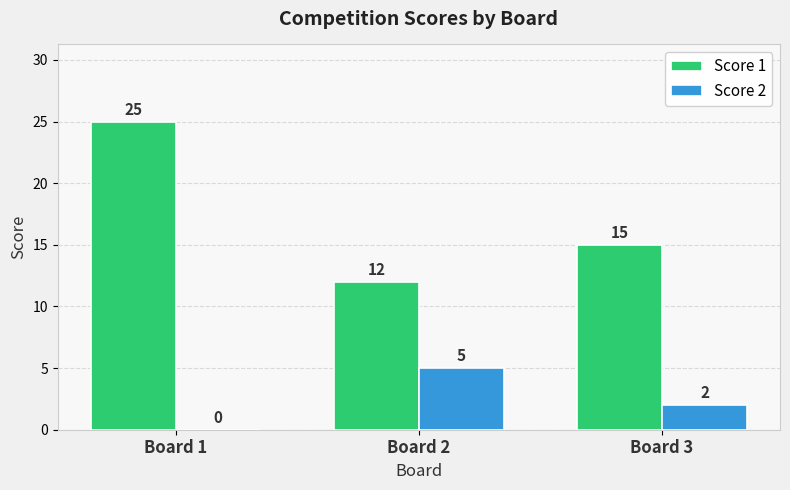

What is the difference between the Score 1 values at Board 1 and Board 3?

10